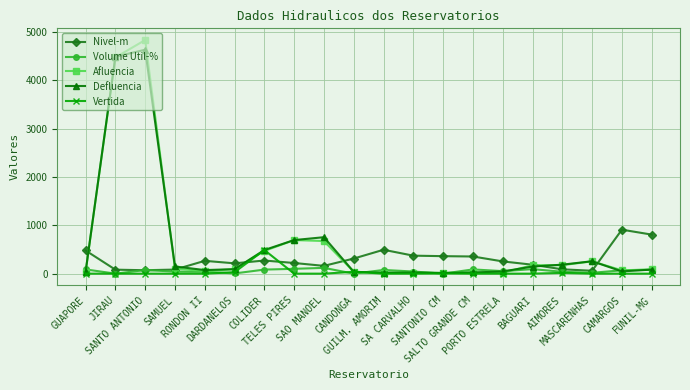

True or false: Defluencia has more than 2 points higher than both neighbors.

True